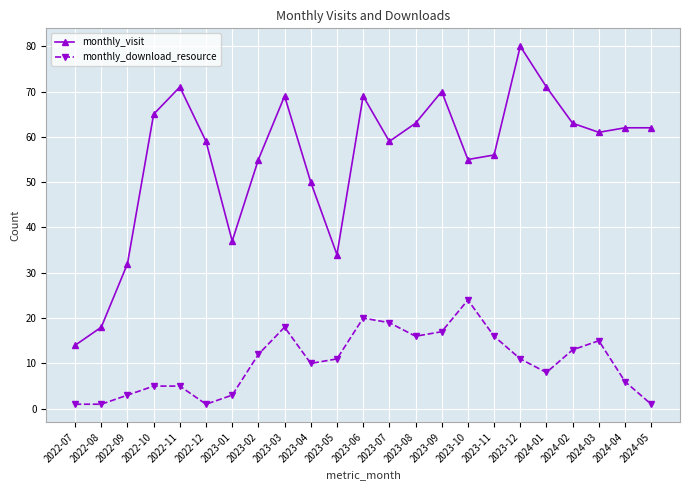

At which label is monthly_download_resource closest to 12?

2023-02